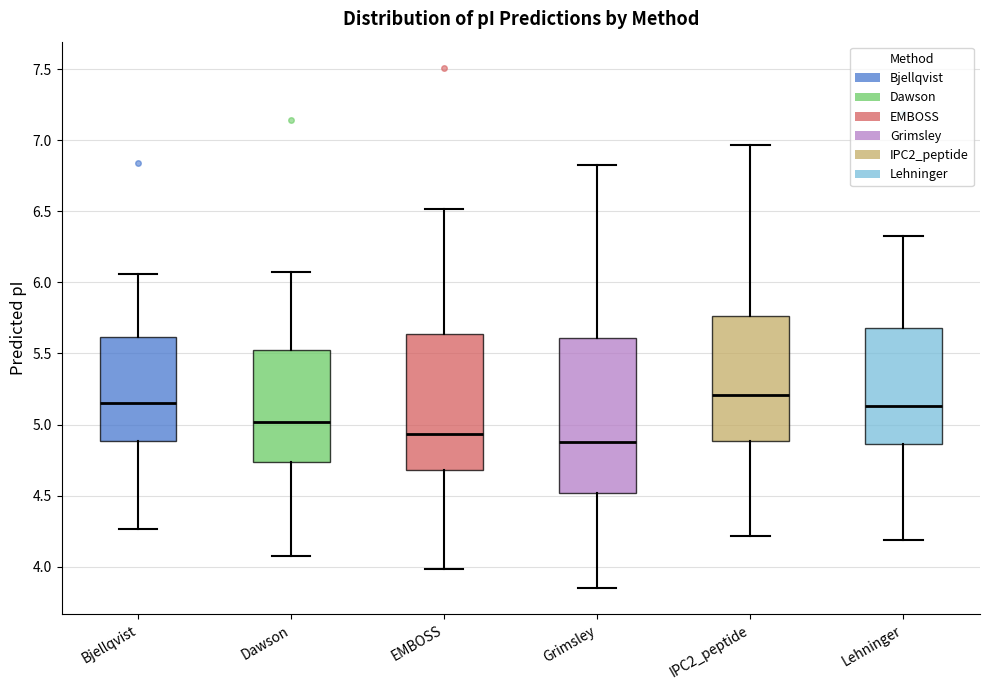

Where does the median line of the box for EMBOSS sit on the y-axis? The values are not printed on the chart, so give them approximately, as read against the axis.

4.95